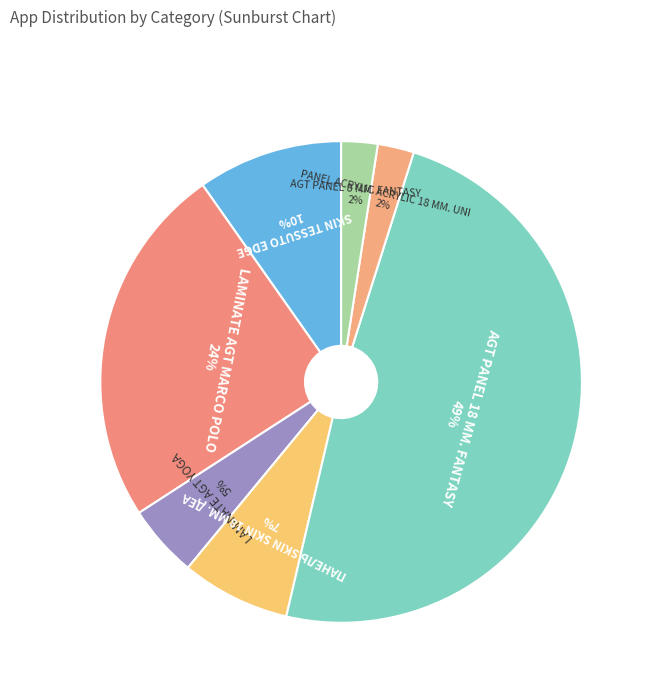

Count the number of slices in the pie.

7